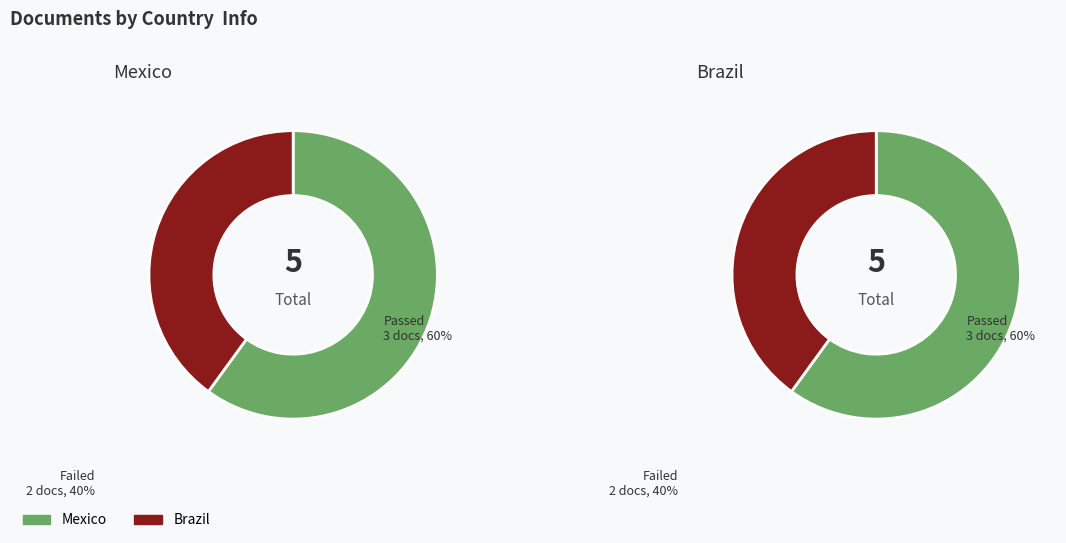

True or false: Mexico accounts for 47% of the total.

False